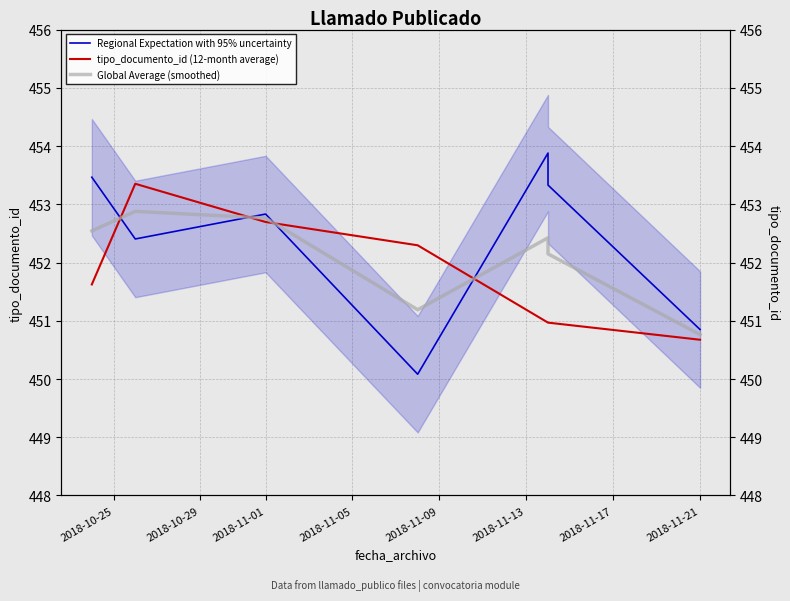

What position from the left is 2018-10-29?

2